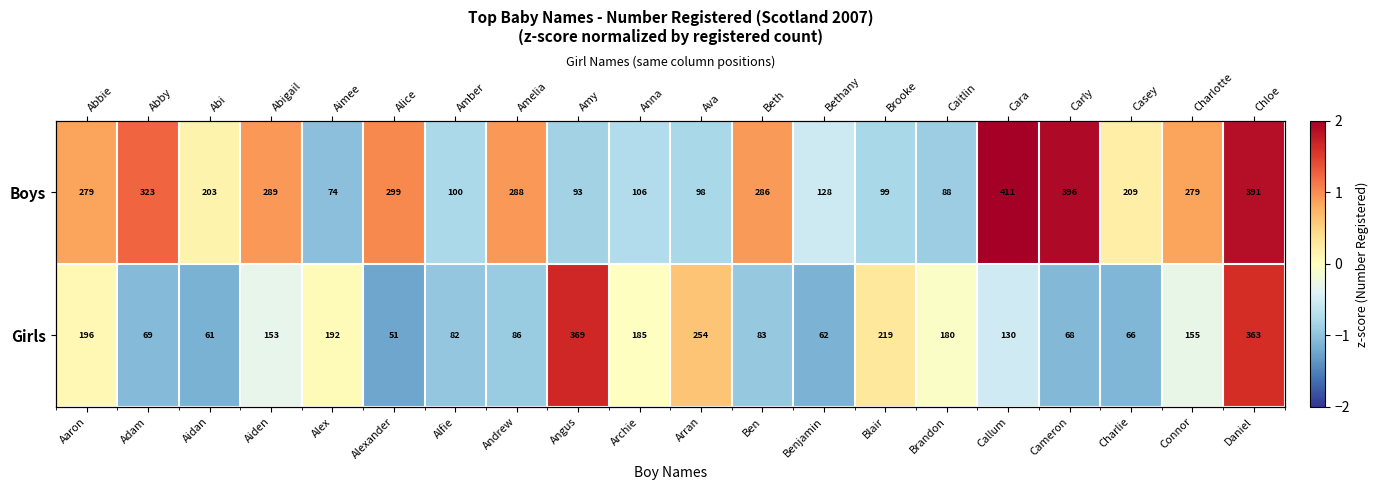

Is the value of Boys at Cameron greater than the value of Girls at Archie?

Yes